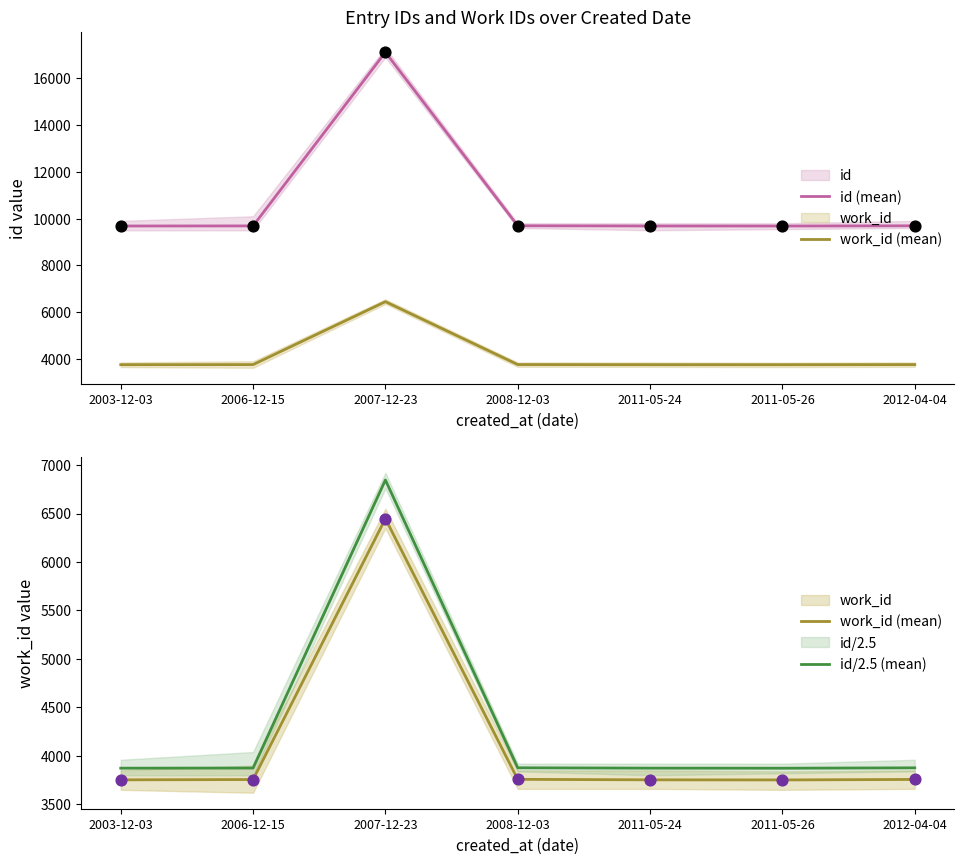

Is the value of id (mean) at 2011-05-24 greater than the value of id/2.5 (mean) at 2011-05-26?

Yes